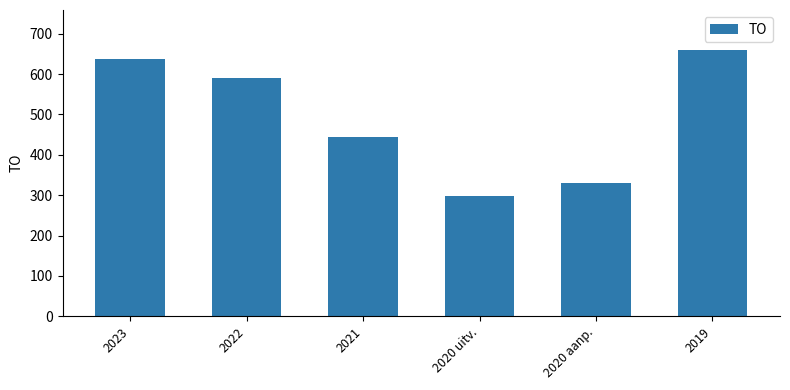

Reading right to left, list all the values displayed in this chart.

2019=660	2020 aanp.=331	2020 uitv.=297	2021=445	2022=591	2023=637